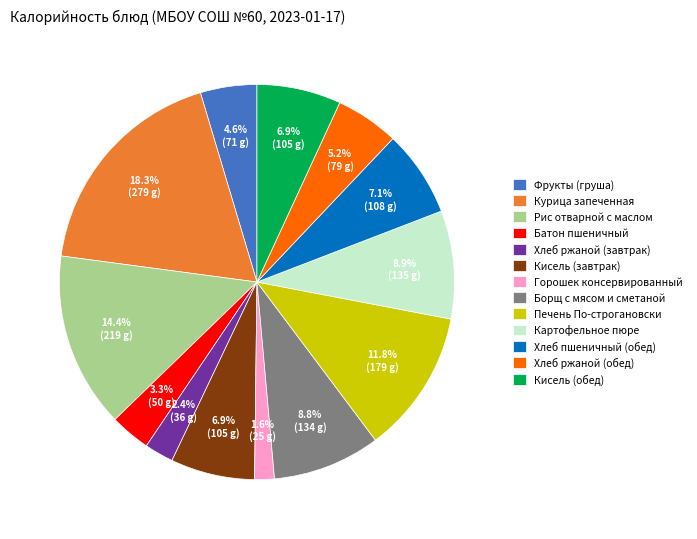

Between Фрукты (груша) and Кисель (завтрак), which is larger?

Кисель (завтрак)